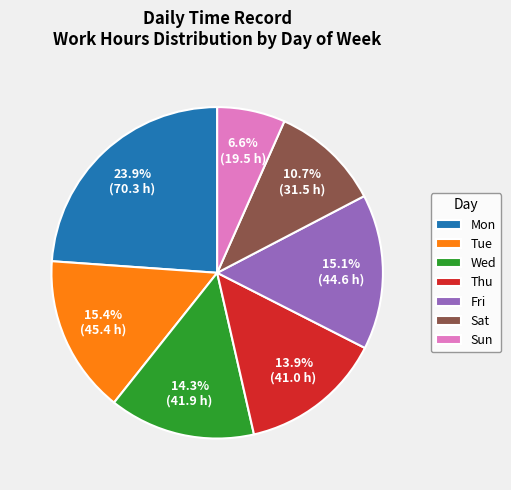

How much of the chart is everything except Tue?

84.6%